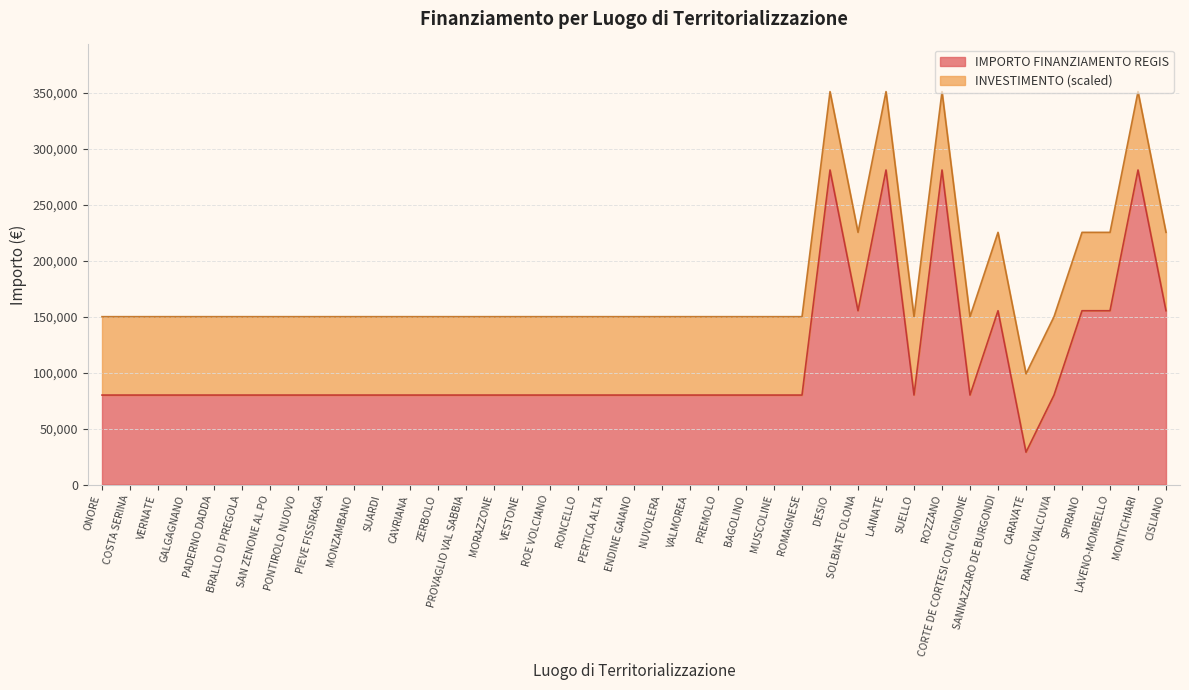

What is the value of the 35th point from the left?

79922